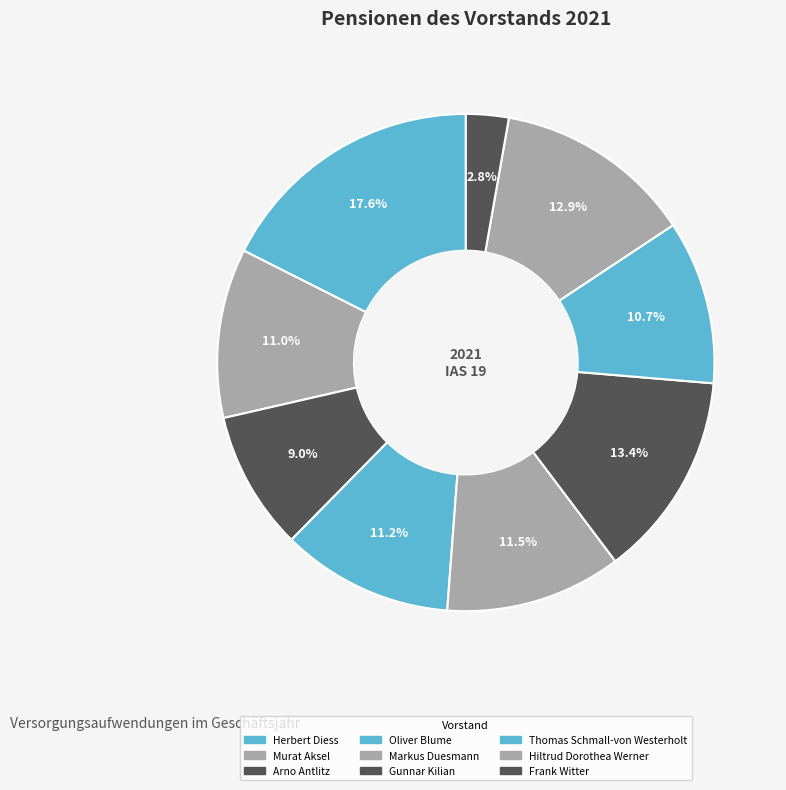

What percentage is NOT represented by Markus Duesmann?

88.5%